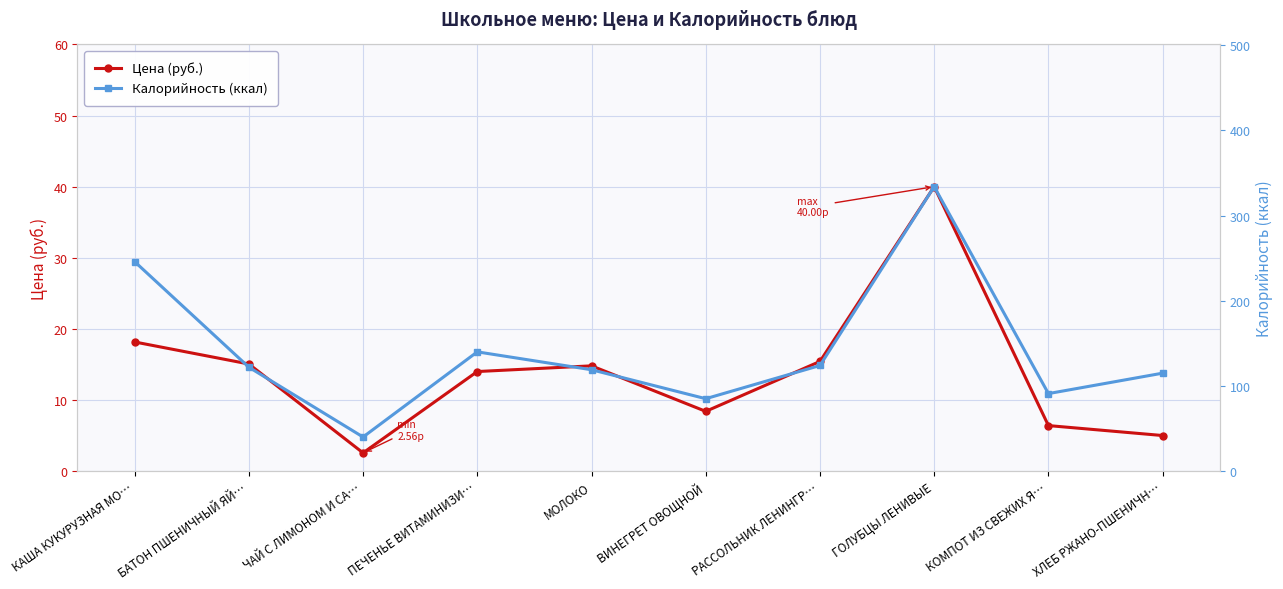

True or false: Цена (руб.) and Калорийность (ккал) intersect in this chart.

False